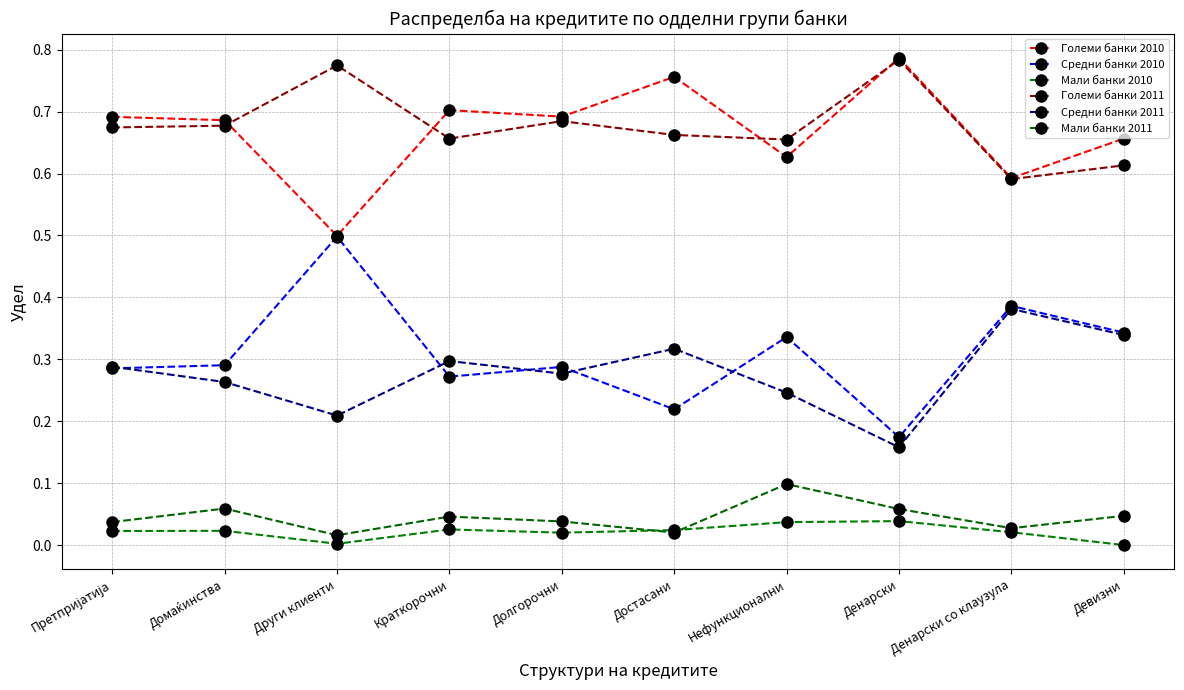

What is the label of the 8th point from the right?

Други клиенти